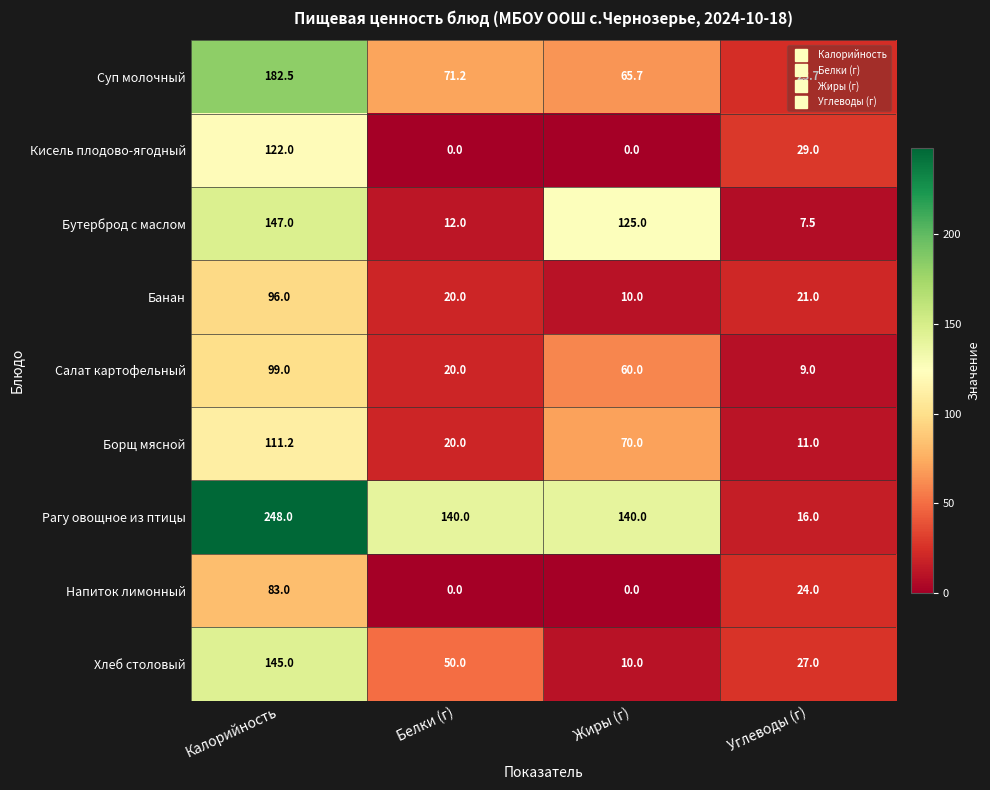

The Бутерброд с маслом series shows 4.5 at Углеводы (г). True or false?

False